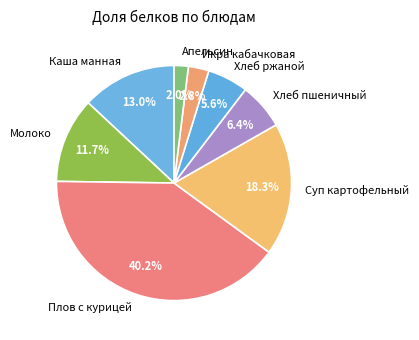

Between Плов с курицей and Апельсин, which is larger?

Плов с курицей